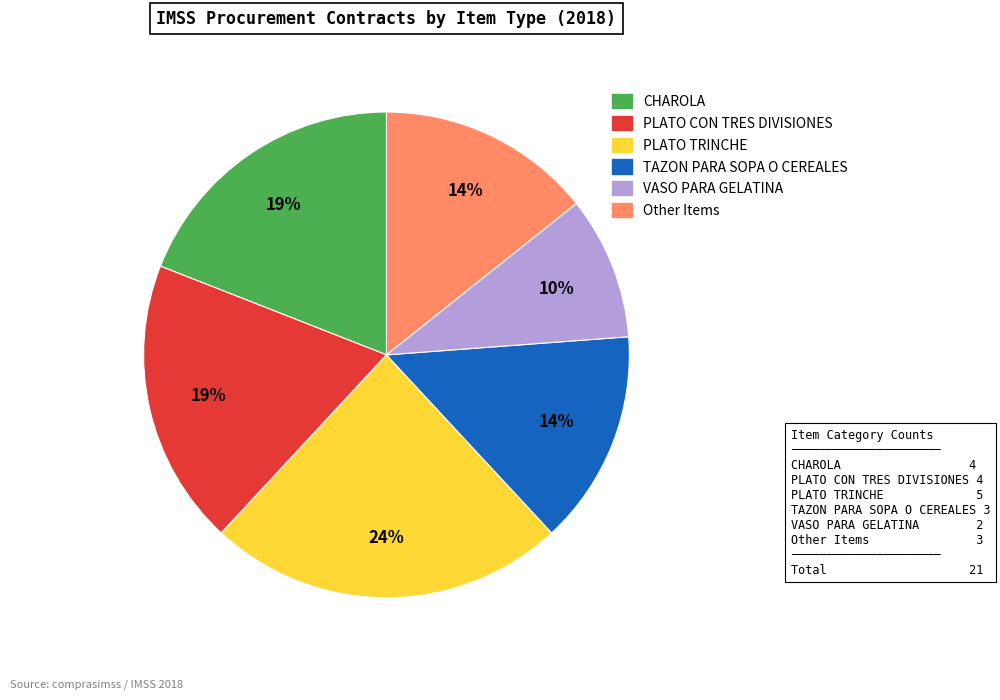

What is the smallest slice in the pie chart?

VASO PARA GELATINA